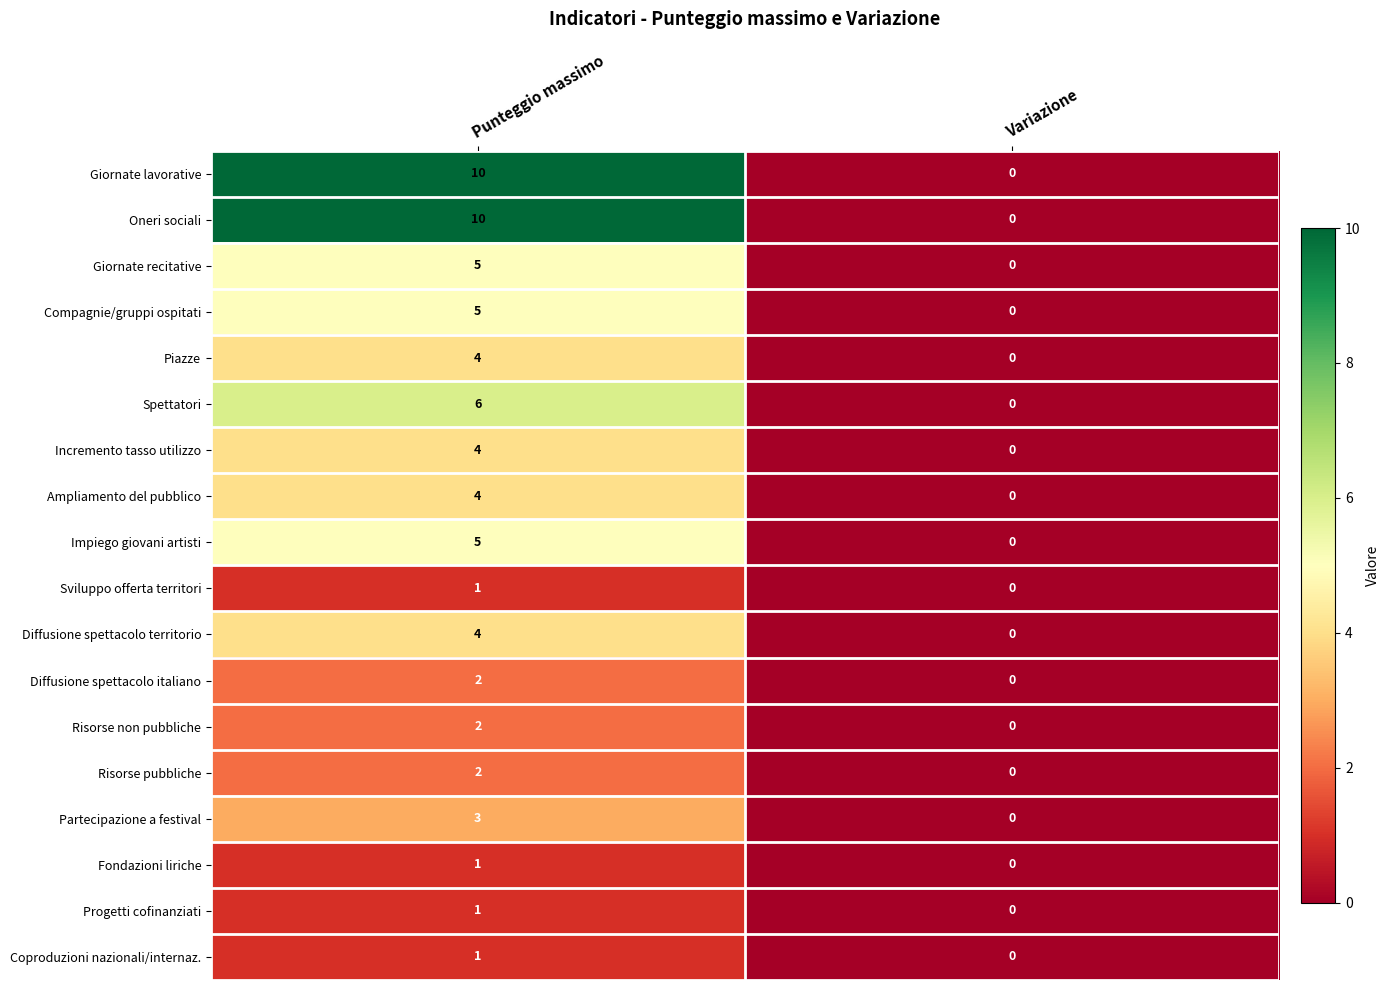

What is the maximum value for Oneri sociali?

10